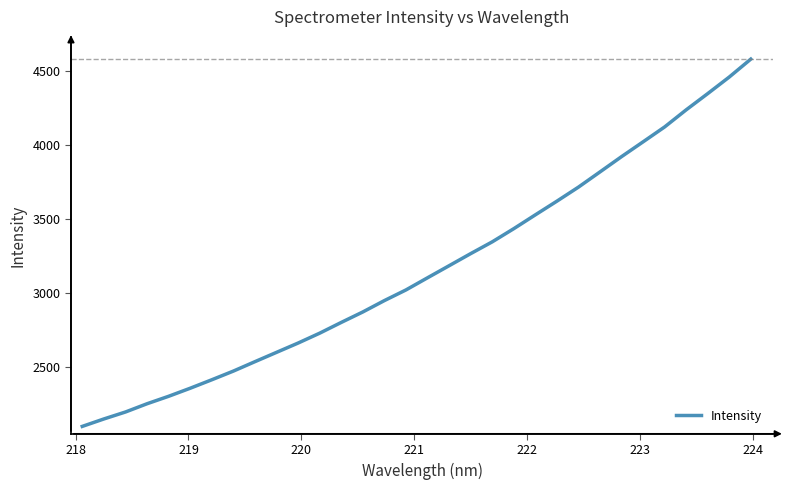

What is the maximum value shown in the chart?

4578.9